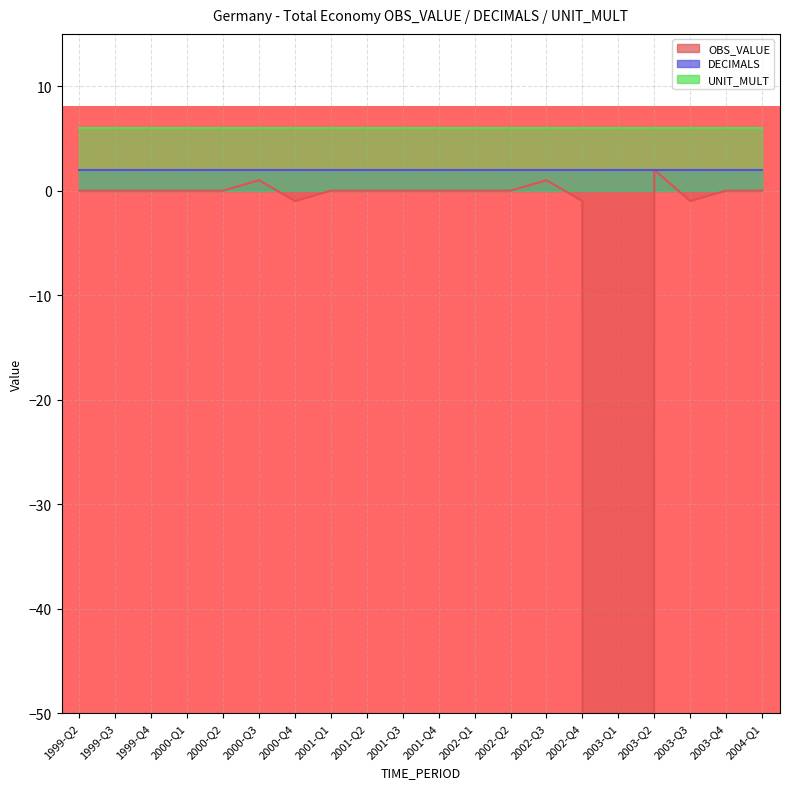

Is the value of OBS_VALUE at 2004-Q1 greater than the value of DECIMALS at 2003-Q4?

No